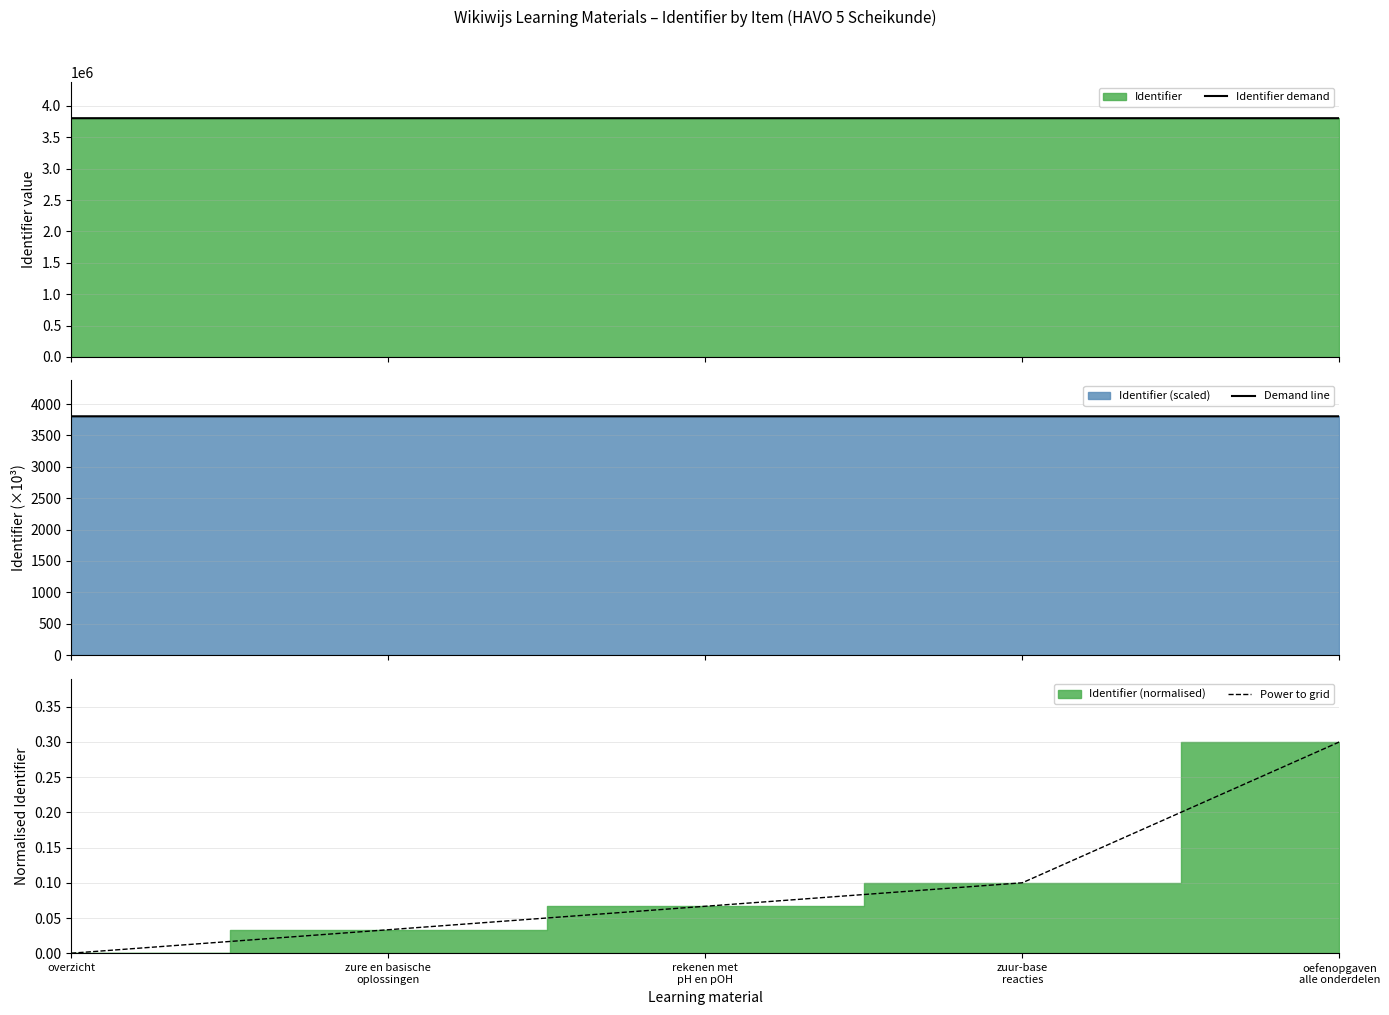

True or false: Demand line and Power to grid intersect in this chart.

False